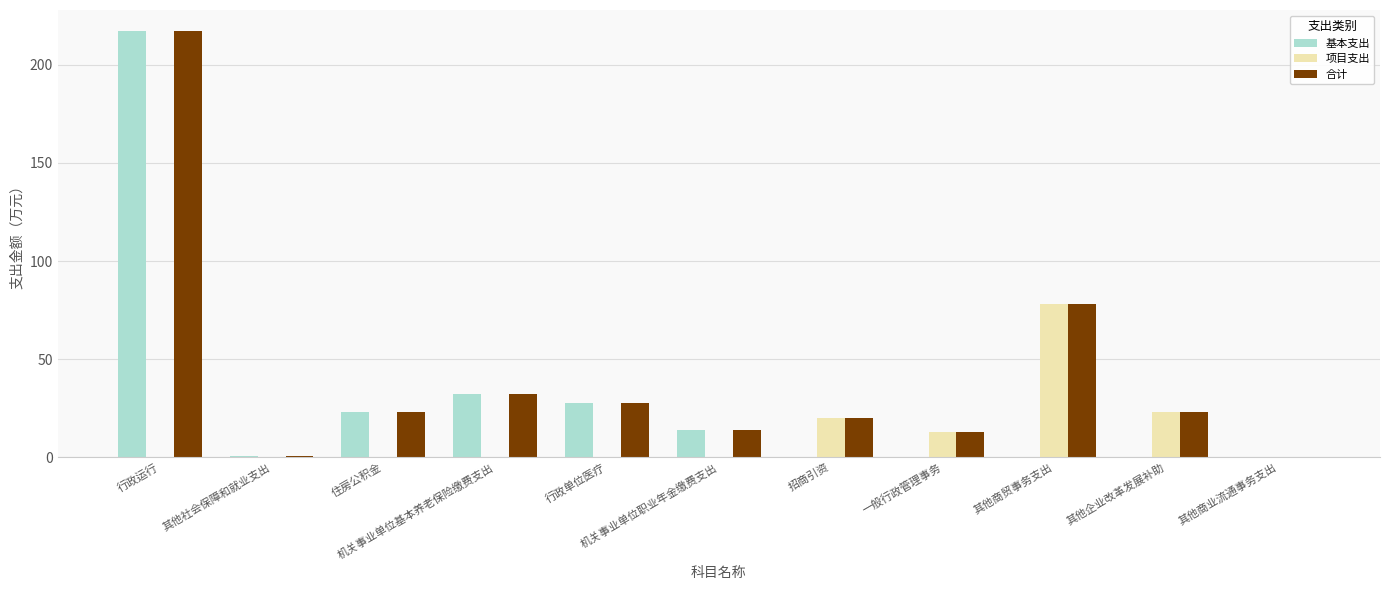

What is the sum of all 项目支出 values?

134.1